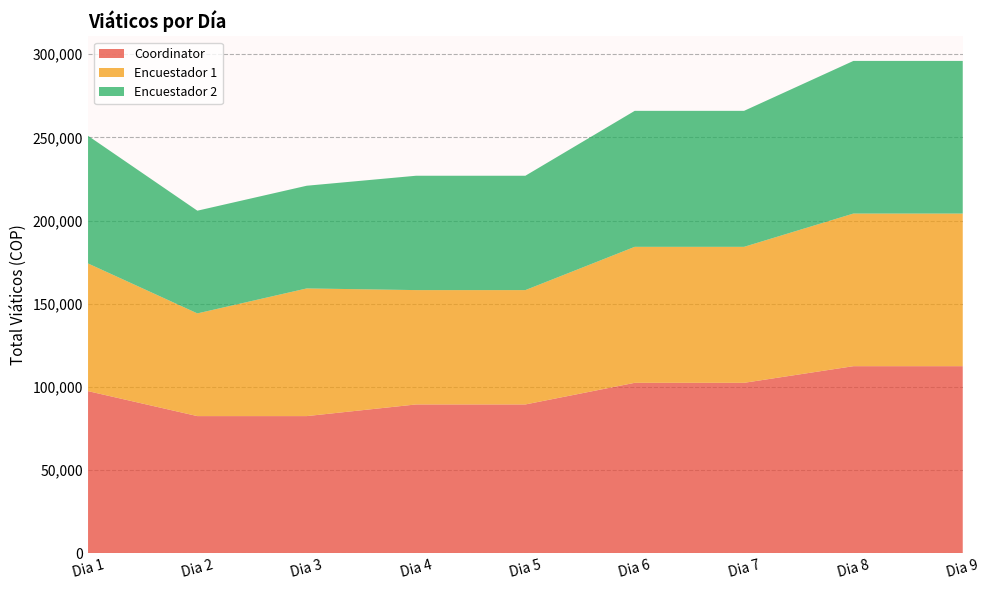

Reading right to left, list all the values displayed in this chart.

Coordinator: 112468	112468	102468	102468	89468	89468	82468	82468	97468
Encuestador 1: 91719	91719	81719	81719	68719	68719	76719	61719	76719
Encuestador 2: 91719	91719	81719	81719	68719	68719	61719	61719	76719